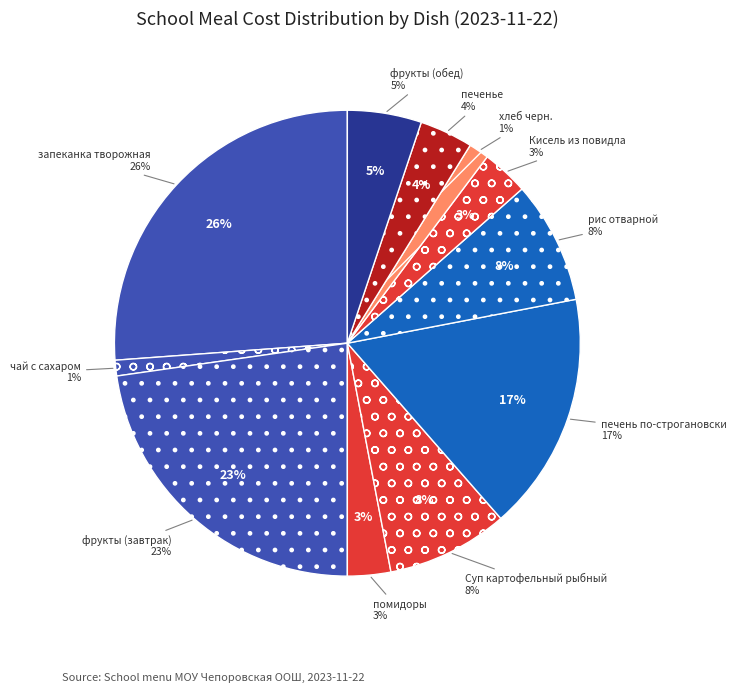

To the nearest percent, what is the combined percentage of Суп картофельный рыбный and печень по-строгановски?

25%